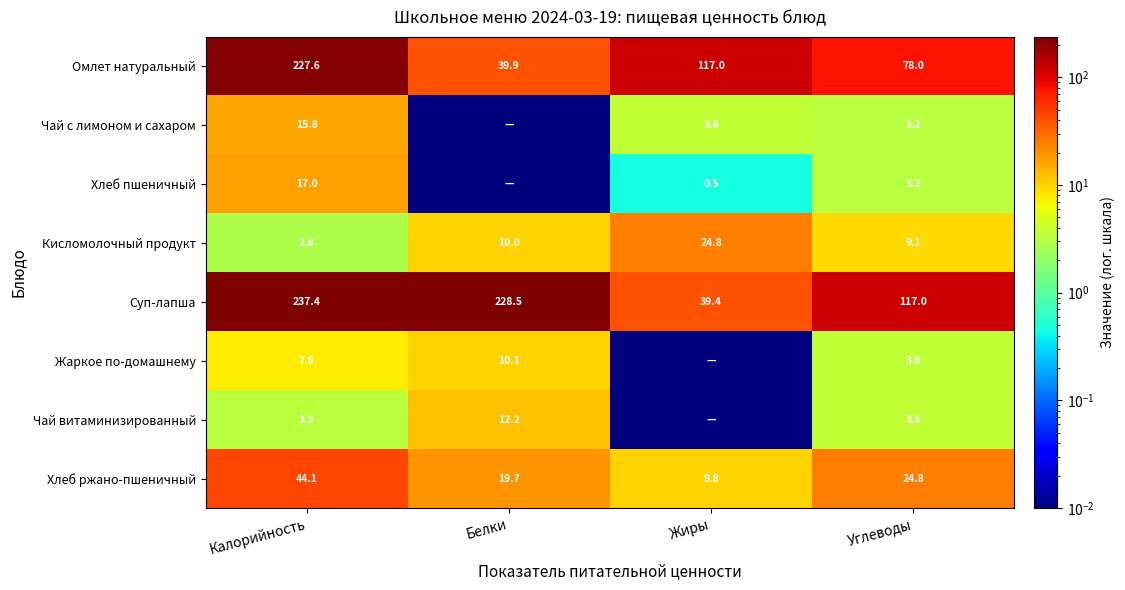

At which label does Суп-лапша first exceed 228?

Калорийность